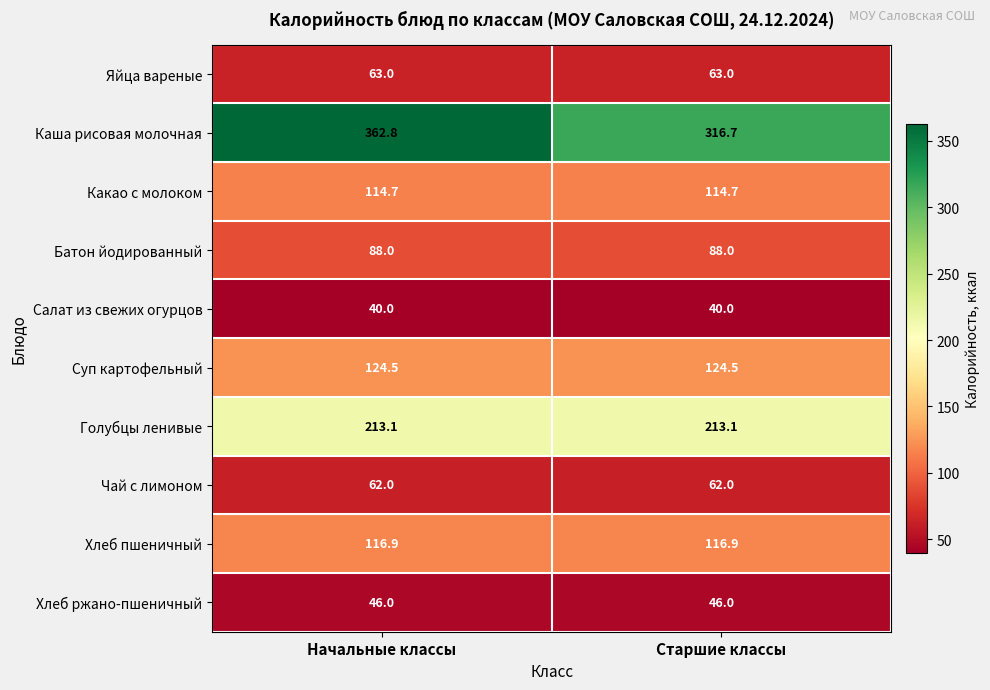

Reading left to right, list all the values displayed in this chart.

Яйца вареные: 63.0	63.0
Каша рисовая молочная: 362.8	316.7
Какао с молоком: 114.7	114.7
Батон йодированный: 88.0	88.0
Салат из свежих огурцов: 40.0	40.0
Суп картофельный: 124.5	124.5
Голубцы ленивые: 213.1	213.1
Чай с лимоном: 62.0	62.0
Хлеб пшеничный: 116.9	116.9
Хлеб ржано-пшеничный: 46.0	46.0